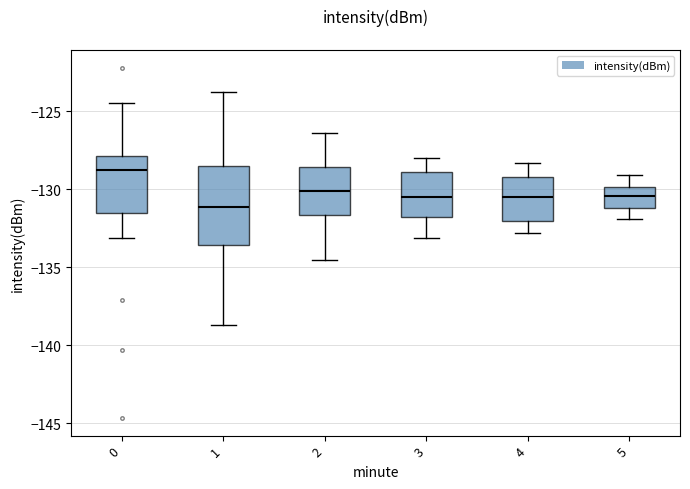

Where is the lower edge of the box at x = 1 on the y-axis? The values are not printed on the chart, so give them approximately, as read against the axis.

-133.5